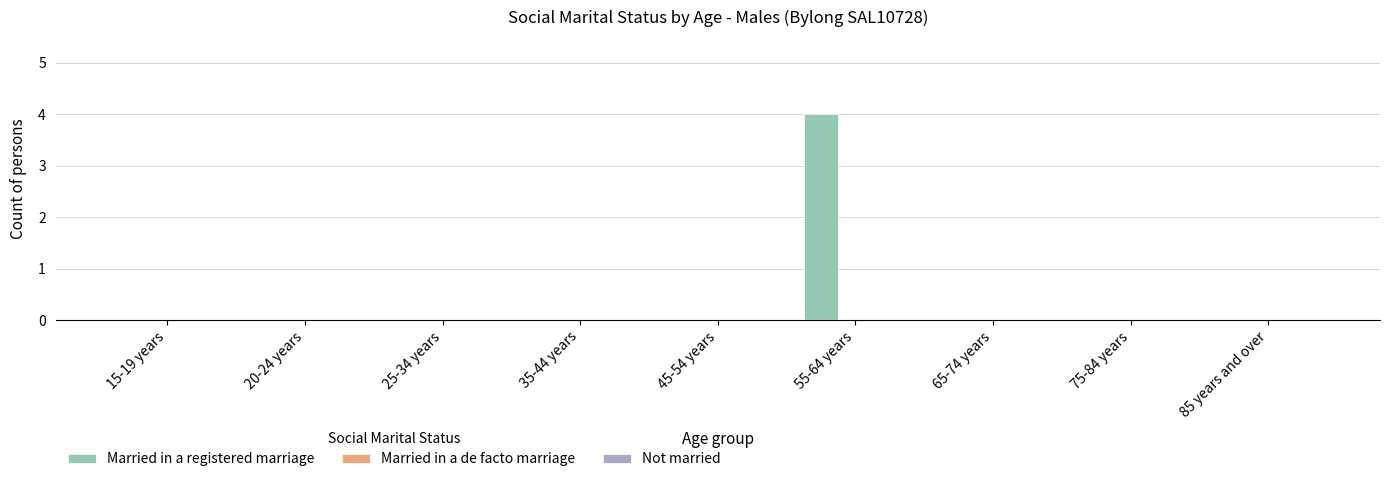

Is it true that the value at 45-54 years is 0?

True